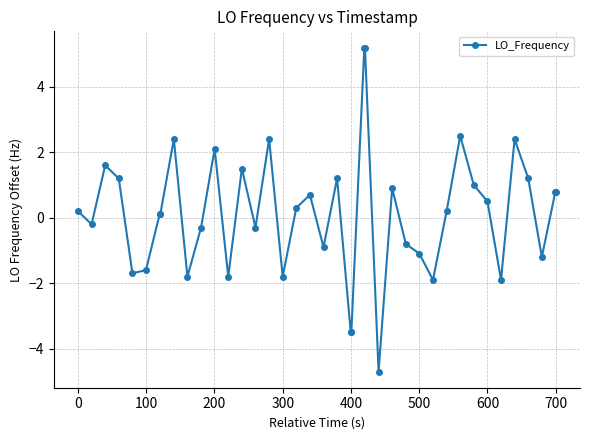

What is the difference between the maximum and second lowest values?

8.7